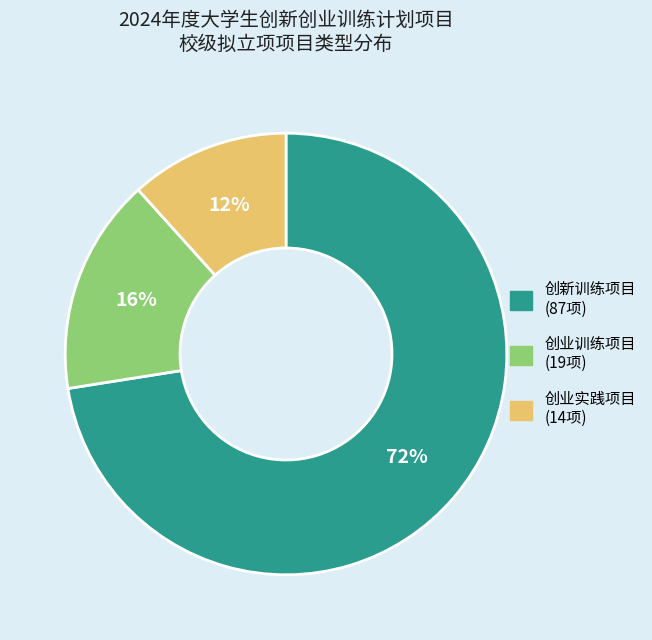

Which slice is the largest?

创新训练项目